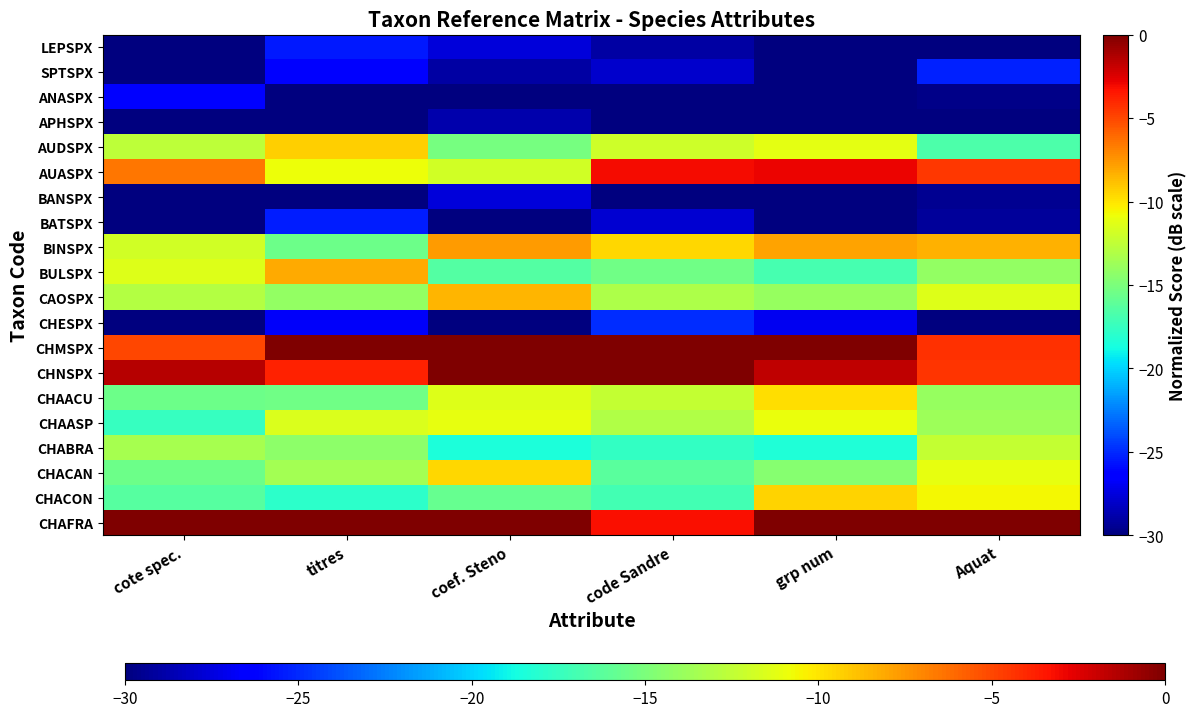

Count the number of categories in the chart.

6